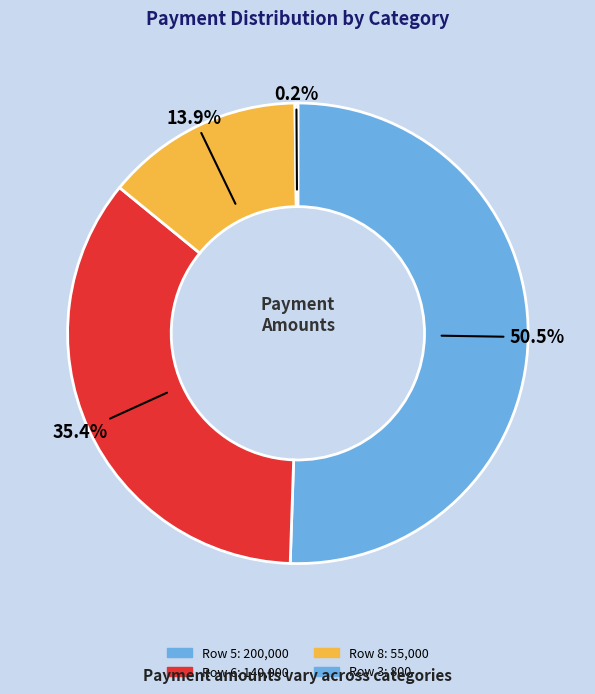

Count the number of slices in the pie.

4